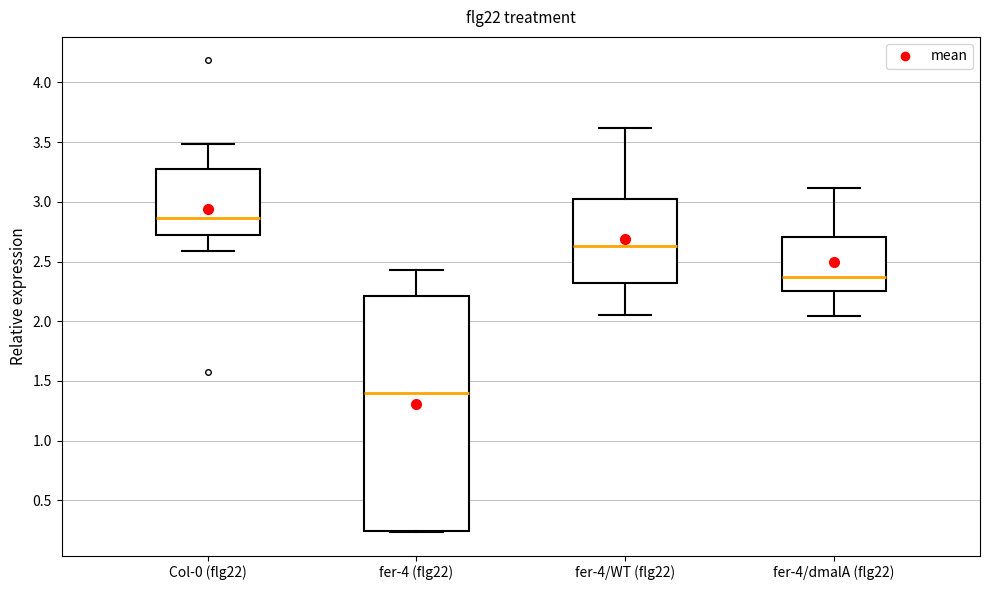

Where does the lower whisker of the box for fer-4/WT (flg22) end on the y-axis? The values are not printed on the chart, so give them approximately, as read against the axis.

2.05